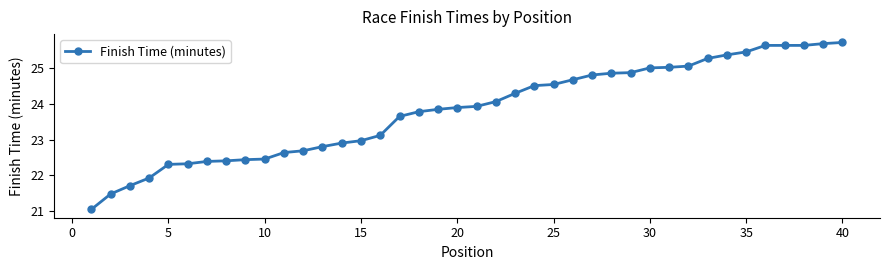

What is the value of the 22nd point from the left?

24.1